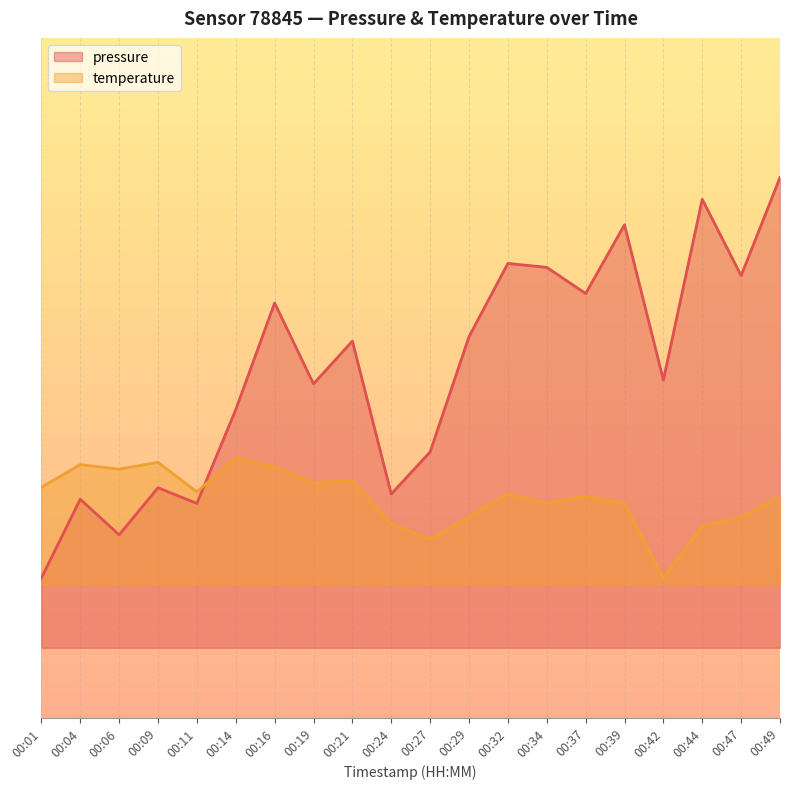

Reading left to right, list all the values displayed in this chart.

pressure: 00:01=99010.9	00:04=99022.2	00:06=99017.1	00:09=99023.8	00:11=99021.6	00:14=99035.0	00:16=99050.3	00:19=99038.7	00:21=99044.8	00:24=99022.9	00:27=99029.0	00:29=99045.5	00:32=99056.0	00:34=99055.4	00:37=99051.7	00:39=99061.5	00:42=99039.3	00:44=99065.2	00:47=99054.2	00:49=99068.3
temperature: 00:01=99023.9	00:04=99027.1	00:06=99026.5	00:09=99027.5	00:11=99023.2	00:14=99028.1	00:16=99026.8	00:19=99024.5	00:21=99024.9	00:24=99018.7	00:27=99016.4	00:29=99019.7	00:32=99022.9	00:34=99021.6	00:37=99022.6	00:39=99021.6	00:42=99010.9	00:44=99018.4	00:47=99019.7	00:49=99022.6